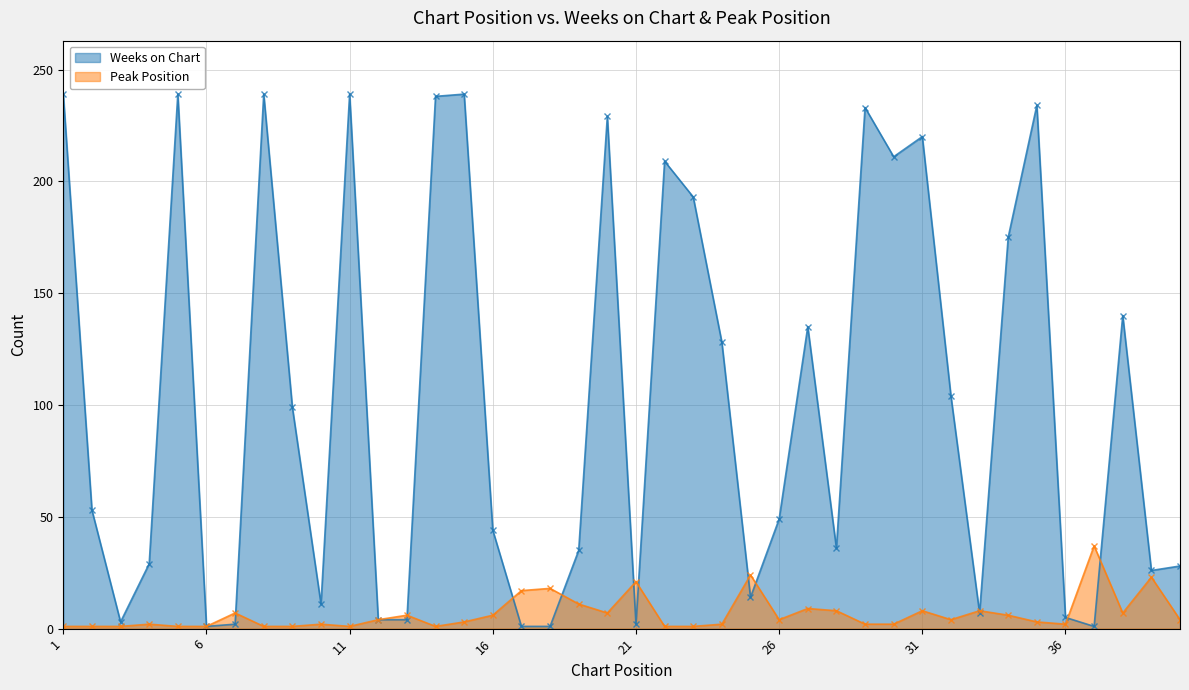

How many intersections are there between Peak Position and Weeks on Chart?

12